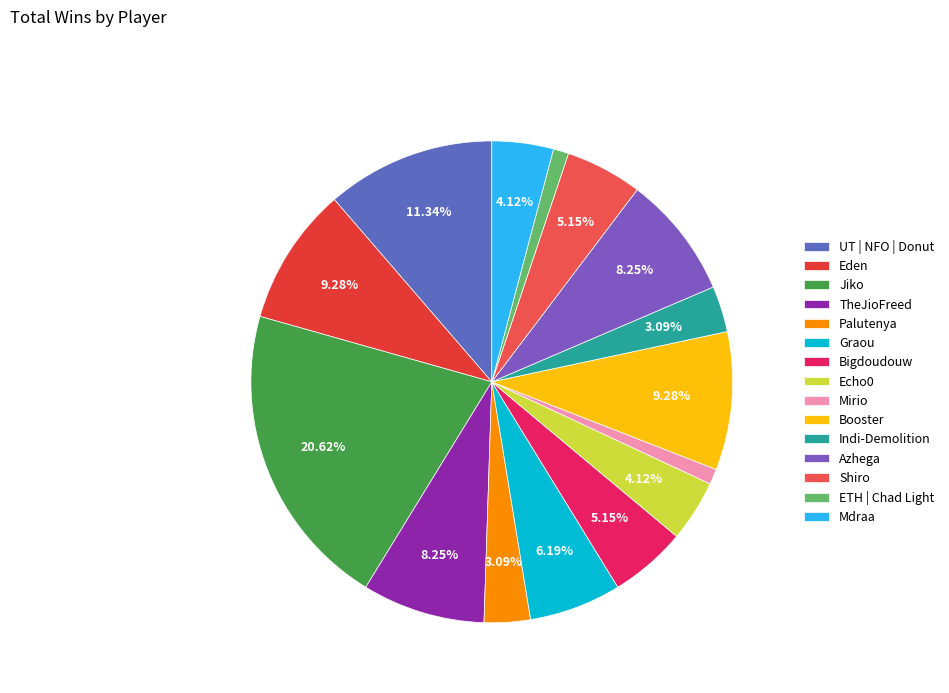

Count the number of slices in the pie.

15